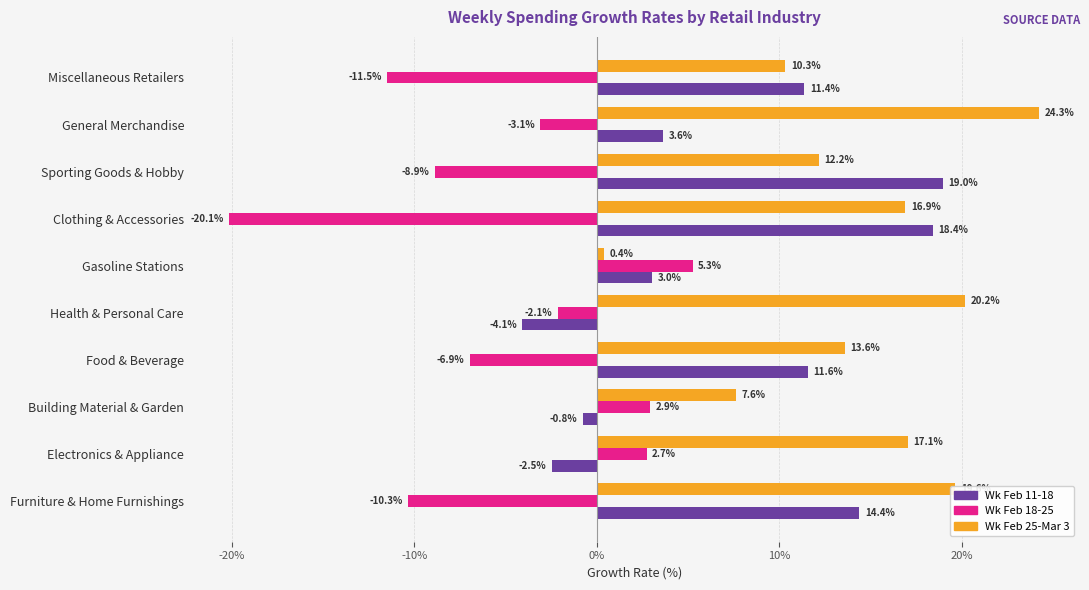

Which series has the largest range (max minus min)?

Wk Feb 18-25